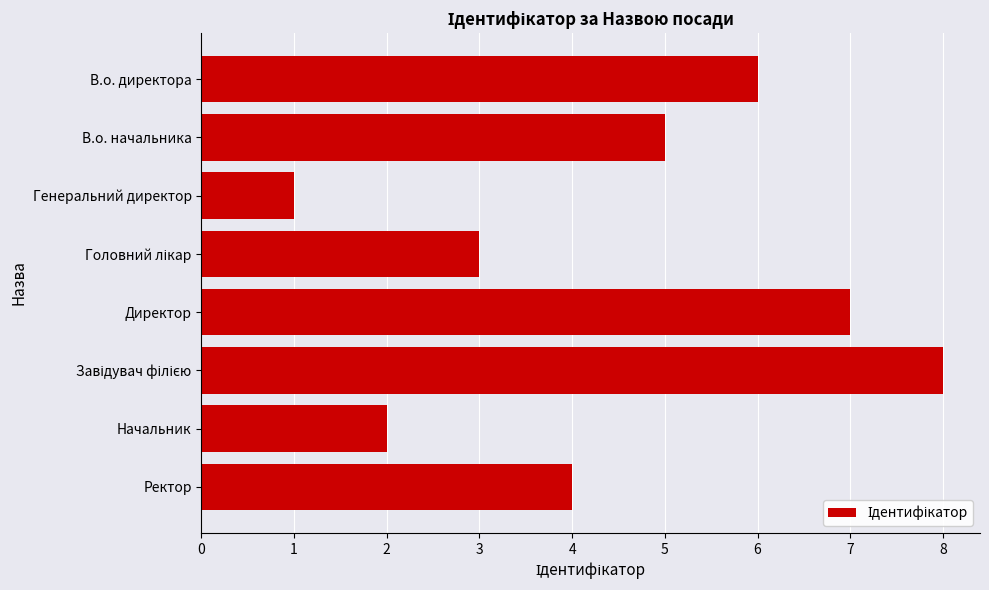

The chart shows a value of 3 at В.о. начальника. True or false?

False